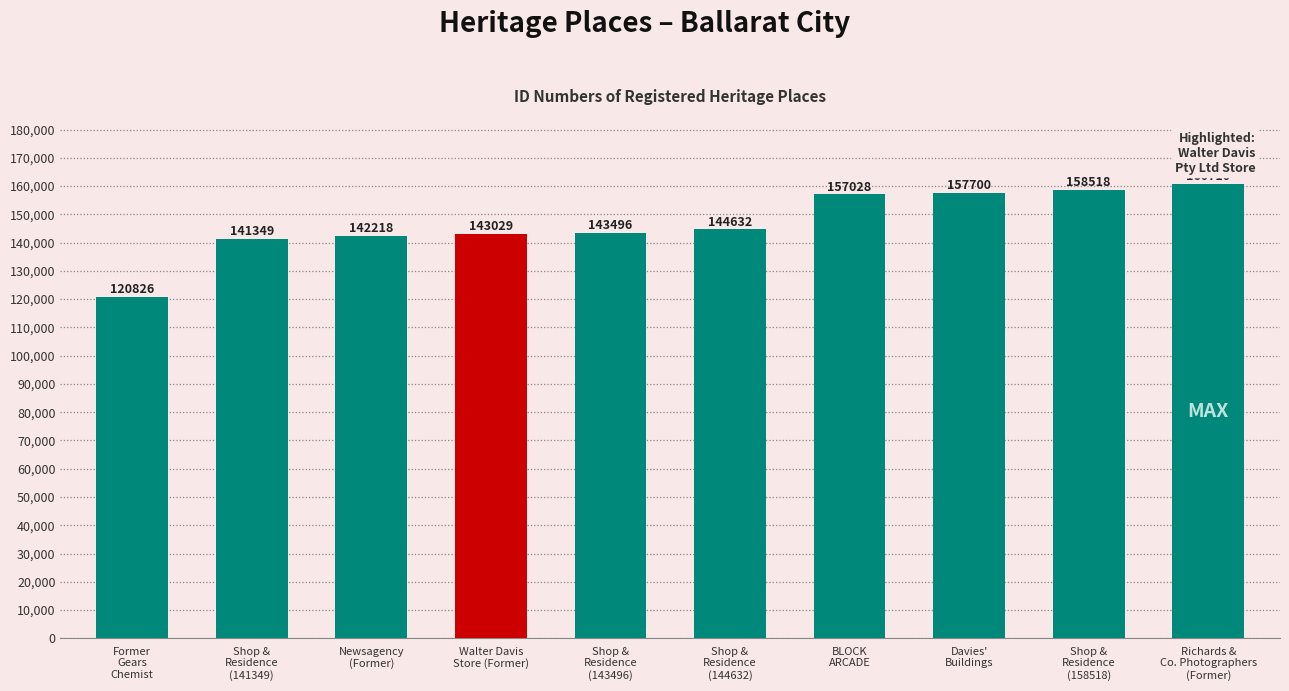

At which label is the value closest to 140768?

Shop &
Residence
(141349)